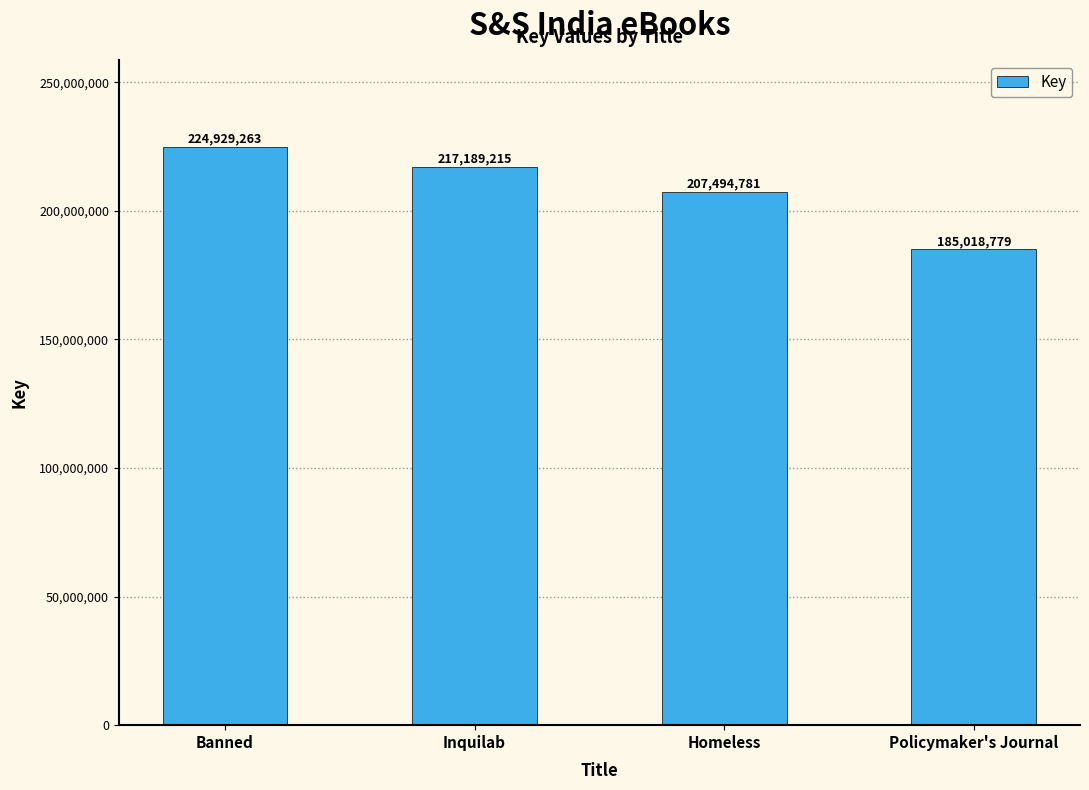

Reading right to left, list all the values displayed in this chart.

Policymaker's Journal=185018779	Homeless=207494781	Inquilab=217189215	Banned=224929263